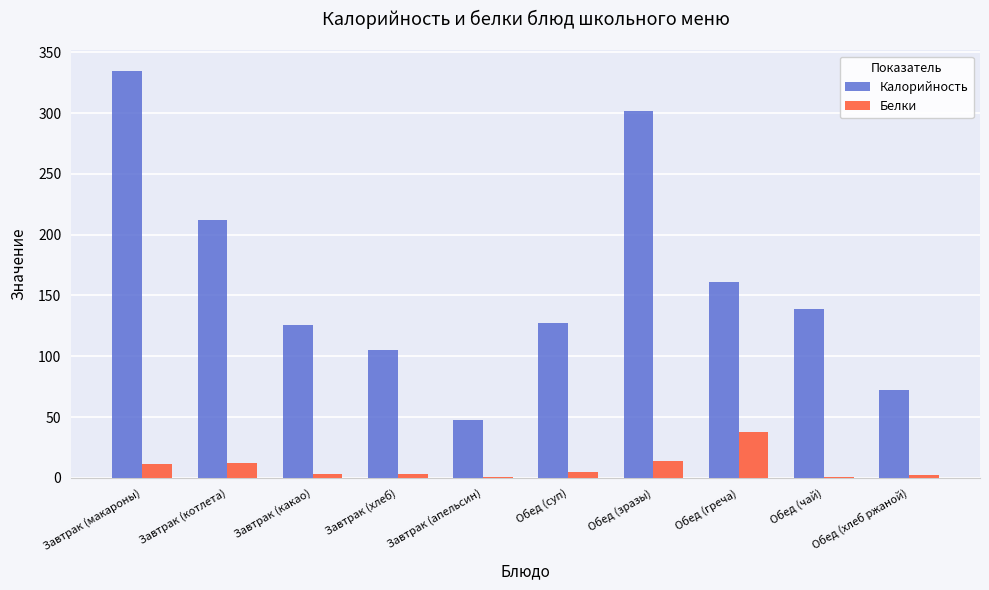

How many groups of bars are there?

10